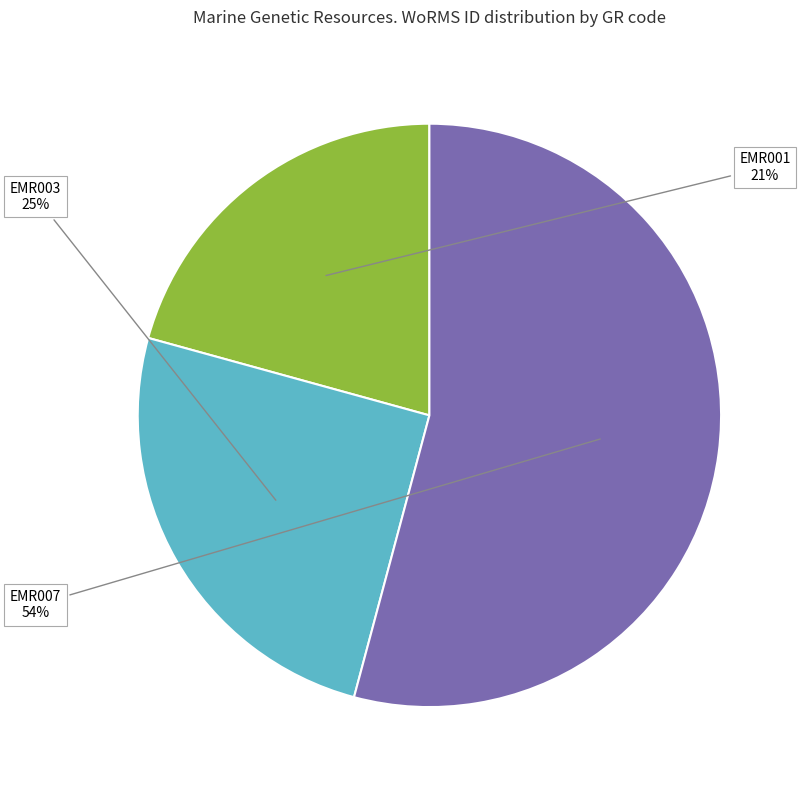

Rank the categories by value from highest to lowest.

EMR007, EMR003, EMR001